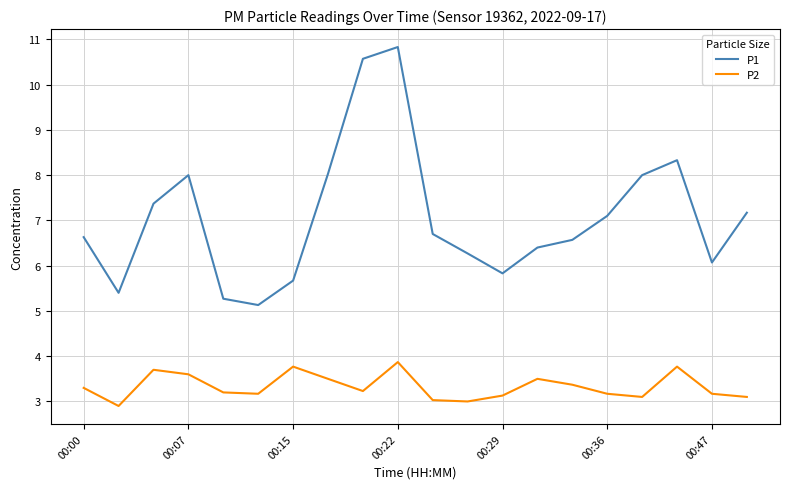

What are all the series names shown in the legend?

P1, P2